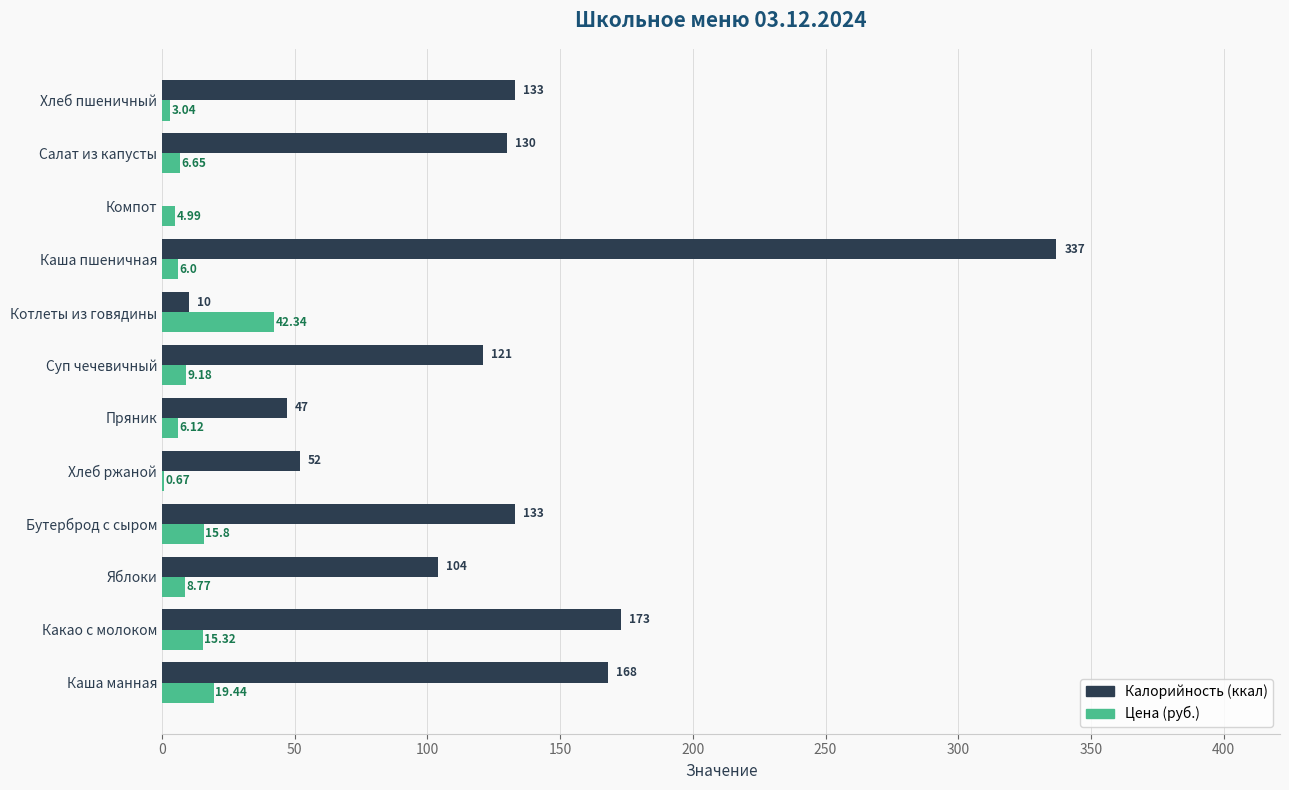

Which series has the largest total across all categories?

Калорийность (ккал)